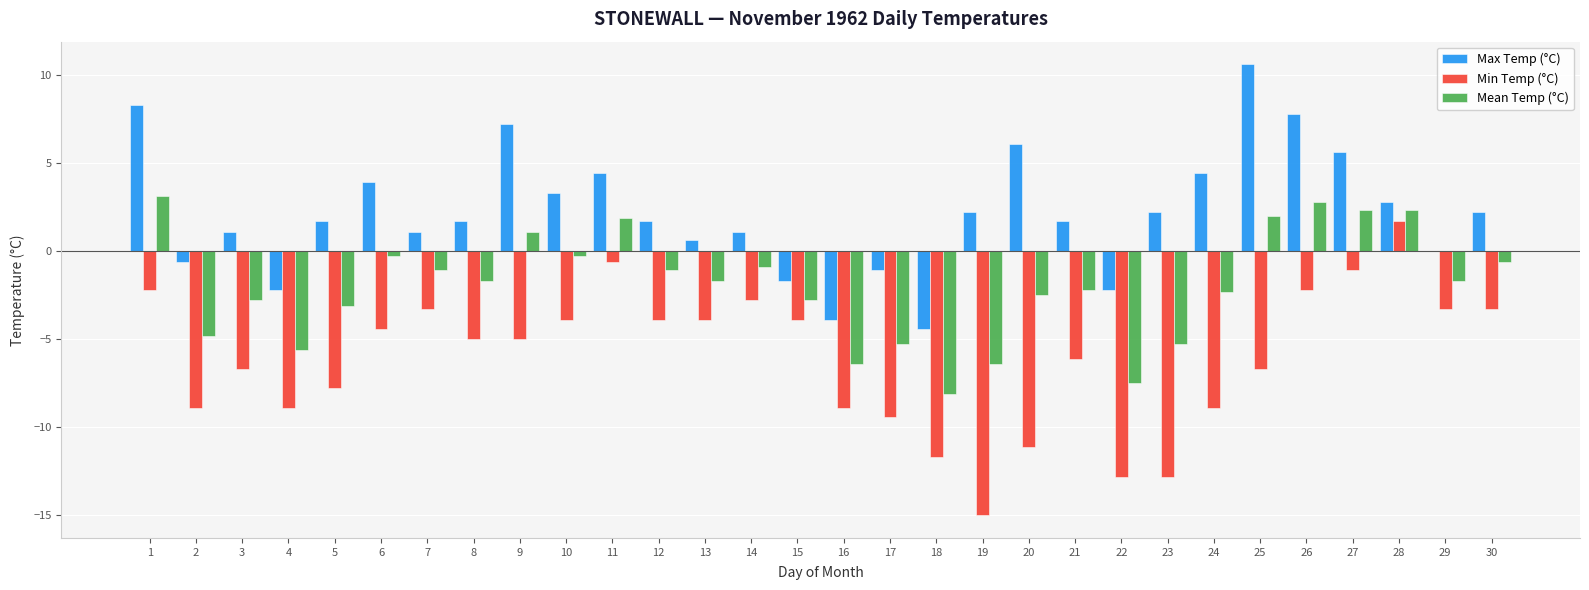

Which category has the highest value in the Max Temp (°C) series?

25